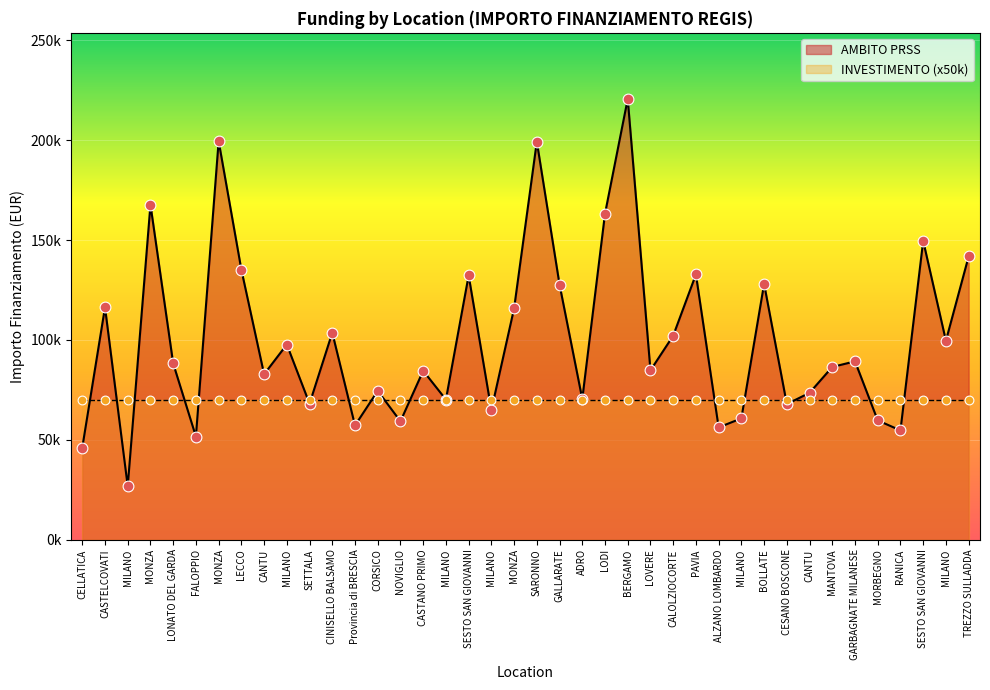

Which has a higher value, MORBEGNO or GARBAGNATE MILANESE?

GARBAGNATE MILANESE